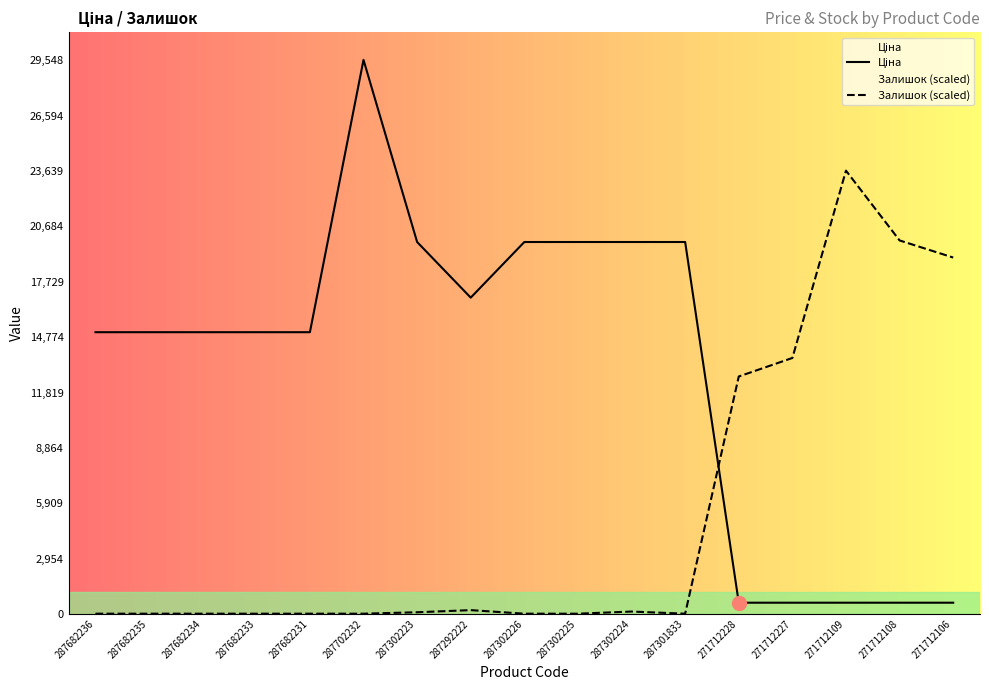

What is the difference between the Залишок (scaled) values at 271712228 and 271712109?

10983.5